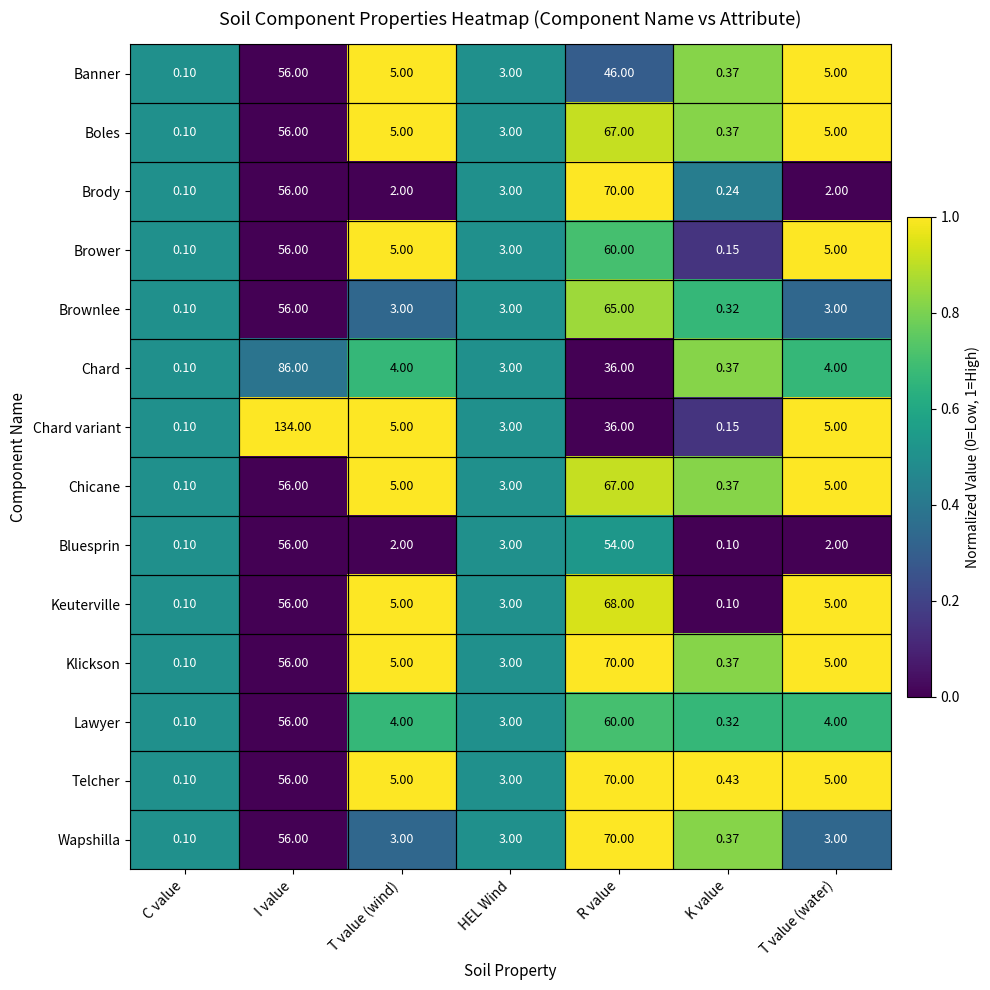

Which series has the widest spread of values?

Chard variant